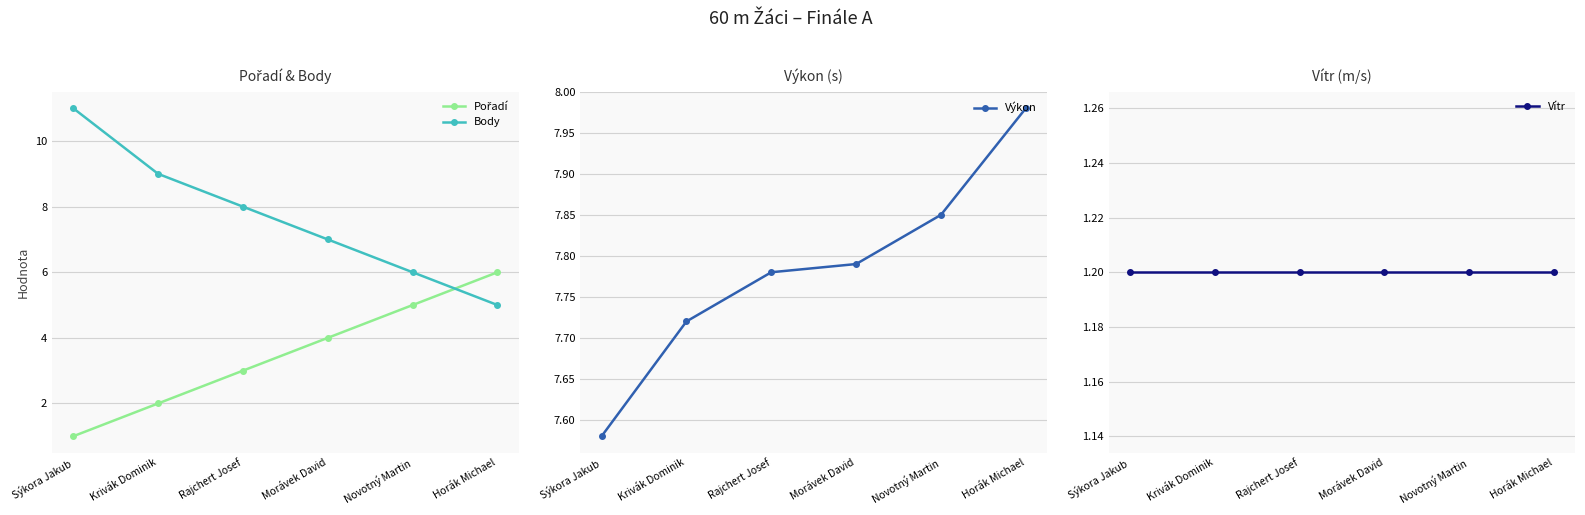

What is the highest value of the Vítr series?

1.2